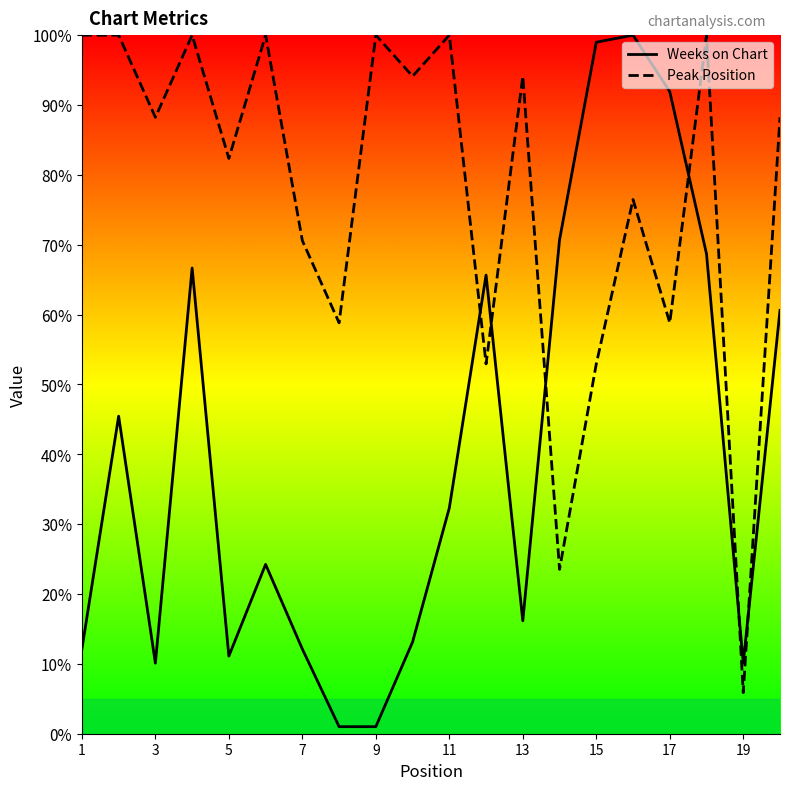

Rank the series at 15 from highest to lowest value.

Weeks on Chart, Peak Position